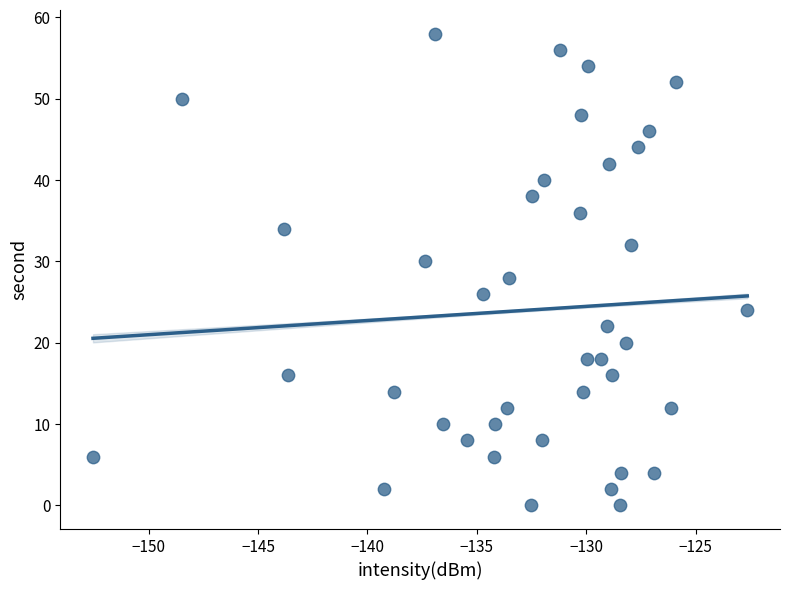

What is the range of Y values (max minus min)?

58